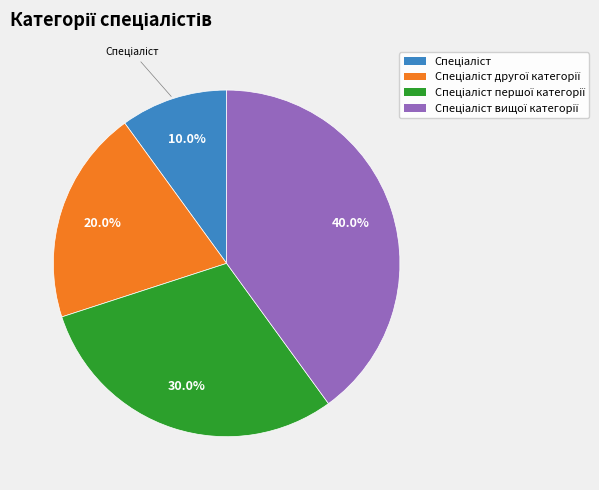

Is there a majority slice in this chart?

No